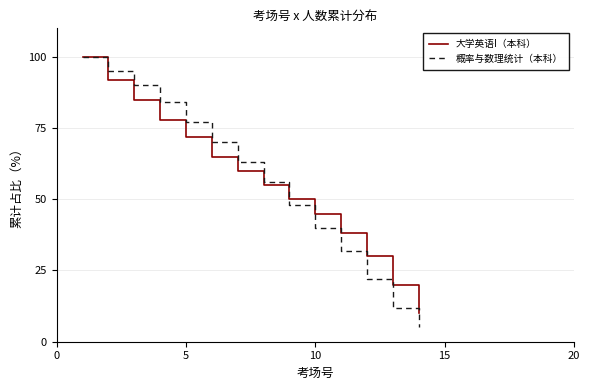

What is the difference between the second highest and second lowest values in the 概率与数理统计（本科） series?

83